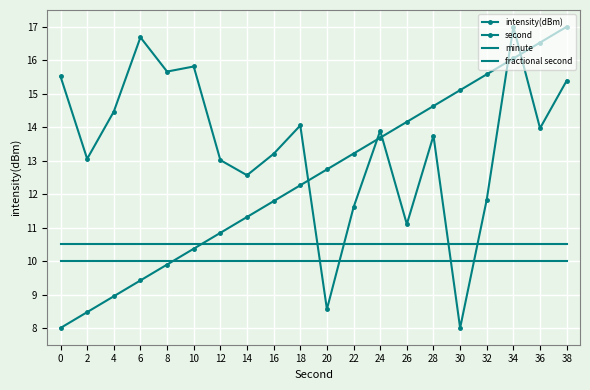

What is the approximate value of second at 8?

9.9